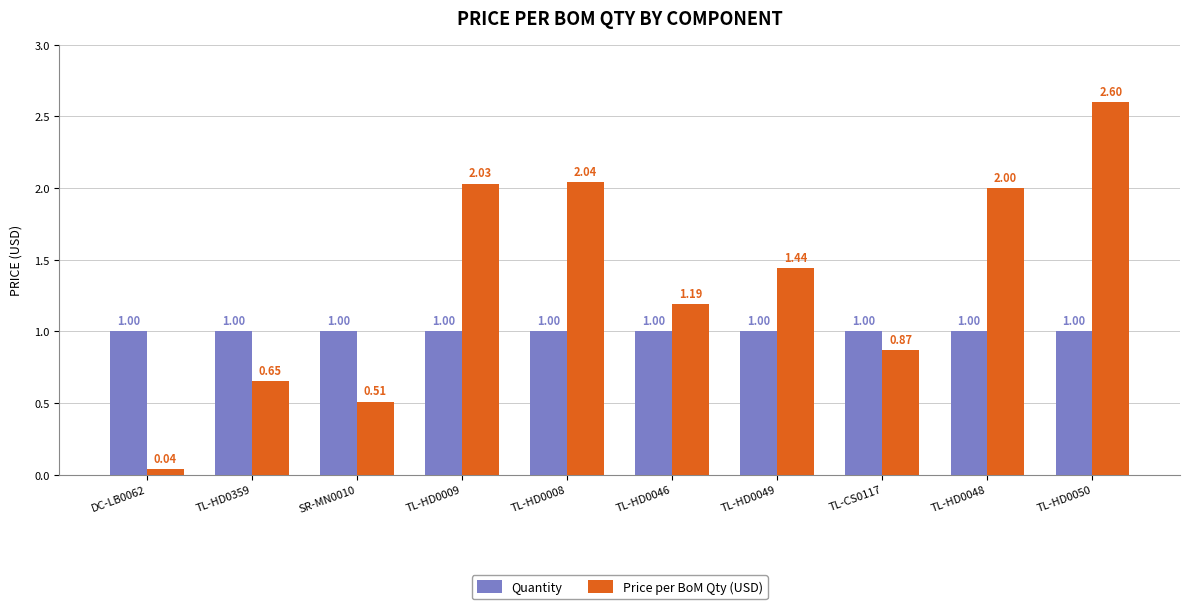

Does the chart contain any negative values?

No